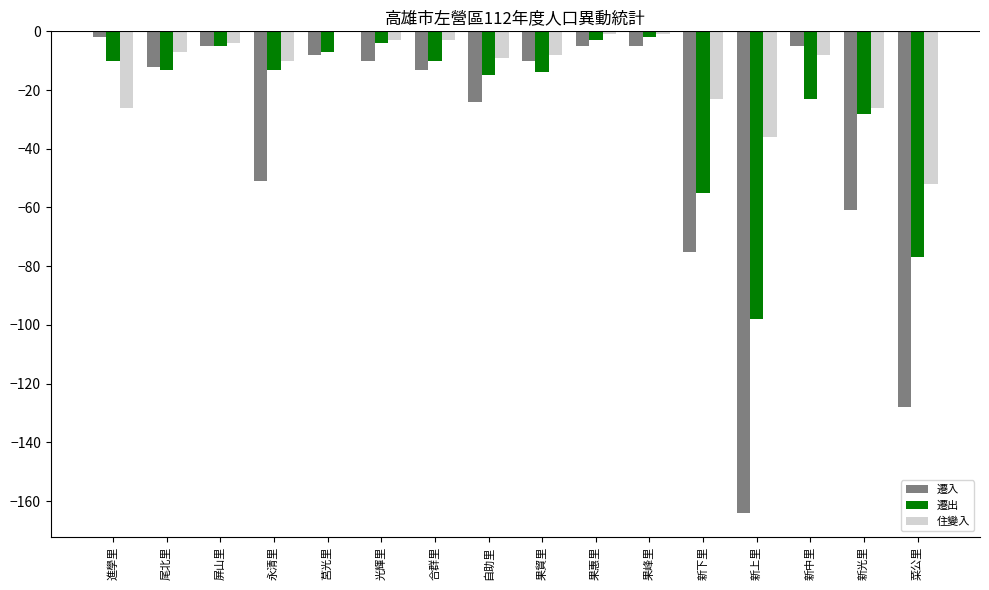

What value does the 遷入 series have at 合群里?

-13